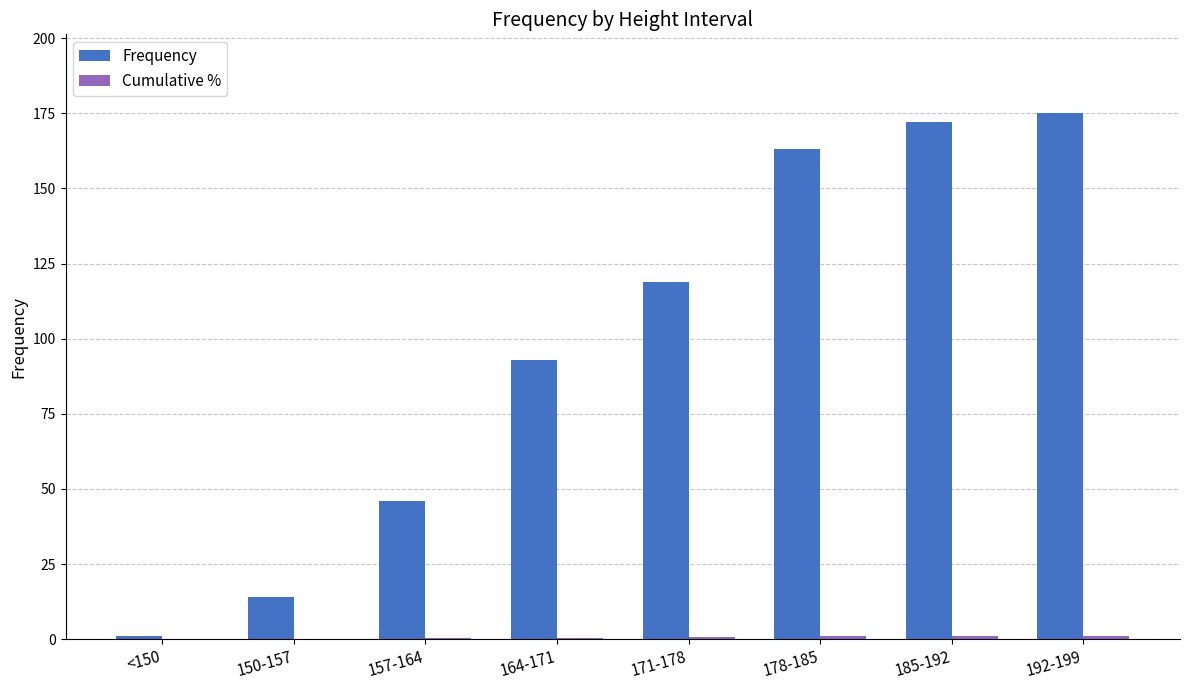

The value of Frequency at 178-185 is 79.1. True or false?

False